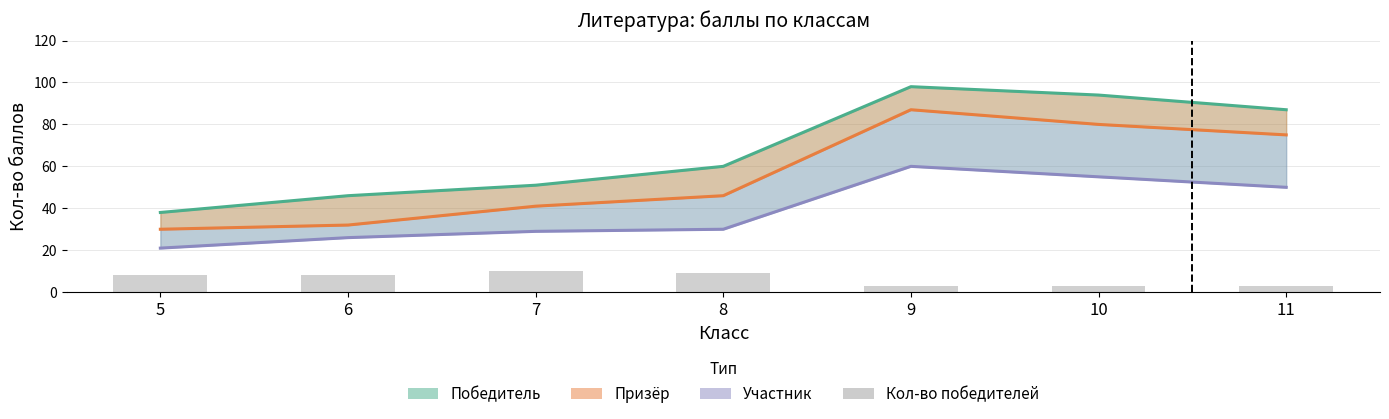

Between 6 and 8, which is larger?

8